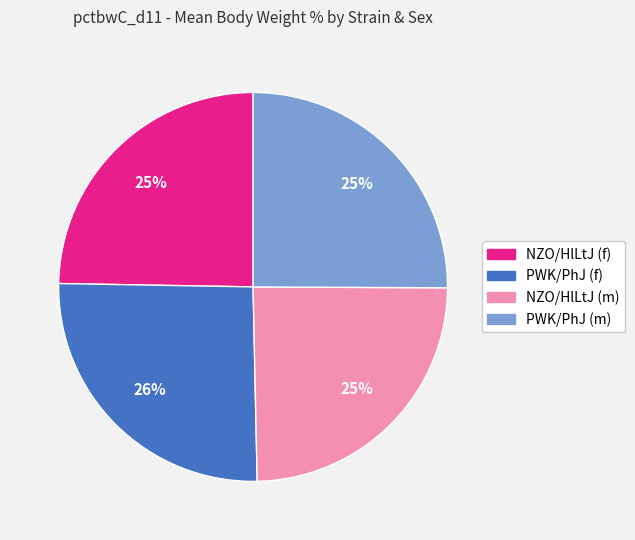

How many slices are in this pie chart?

4